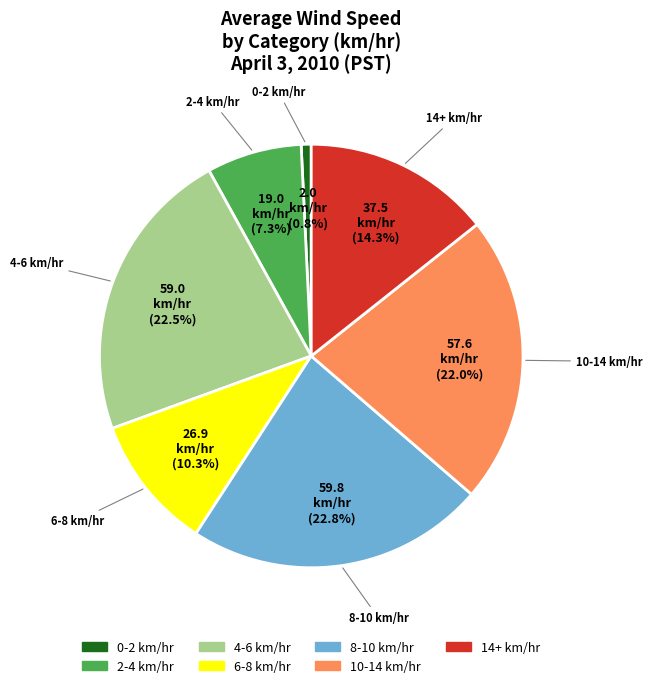

Count the number of slices in the pie.

7